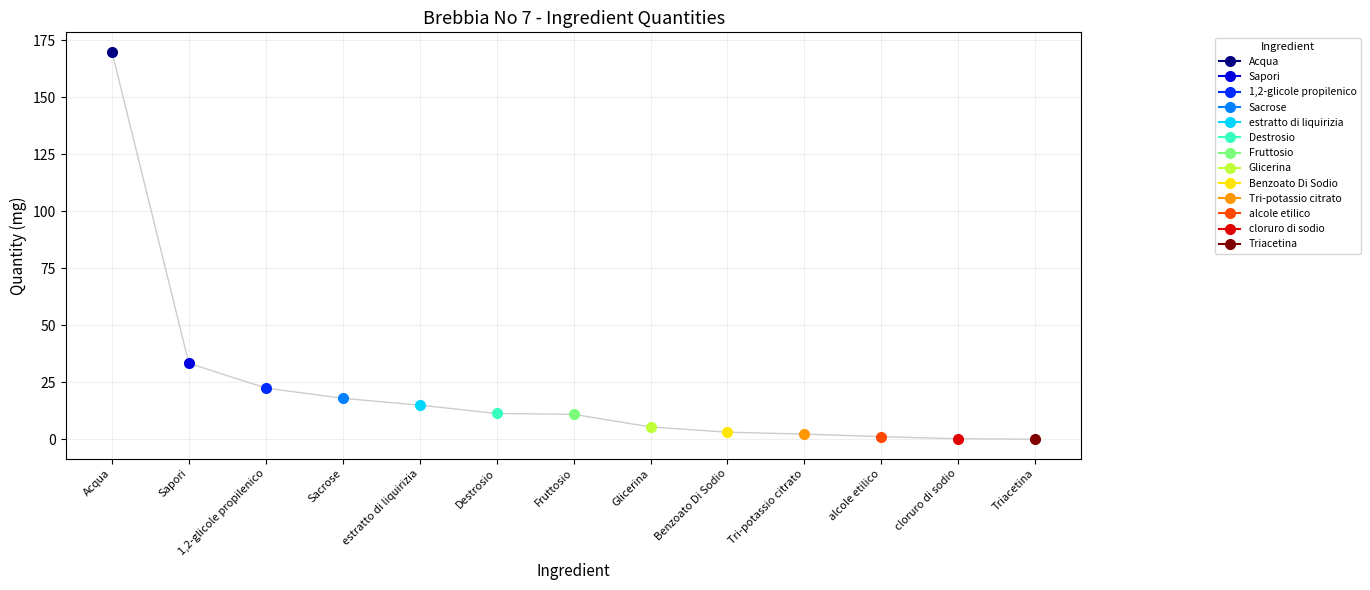

How many data points does each series have?

13